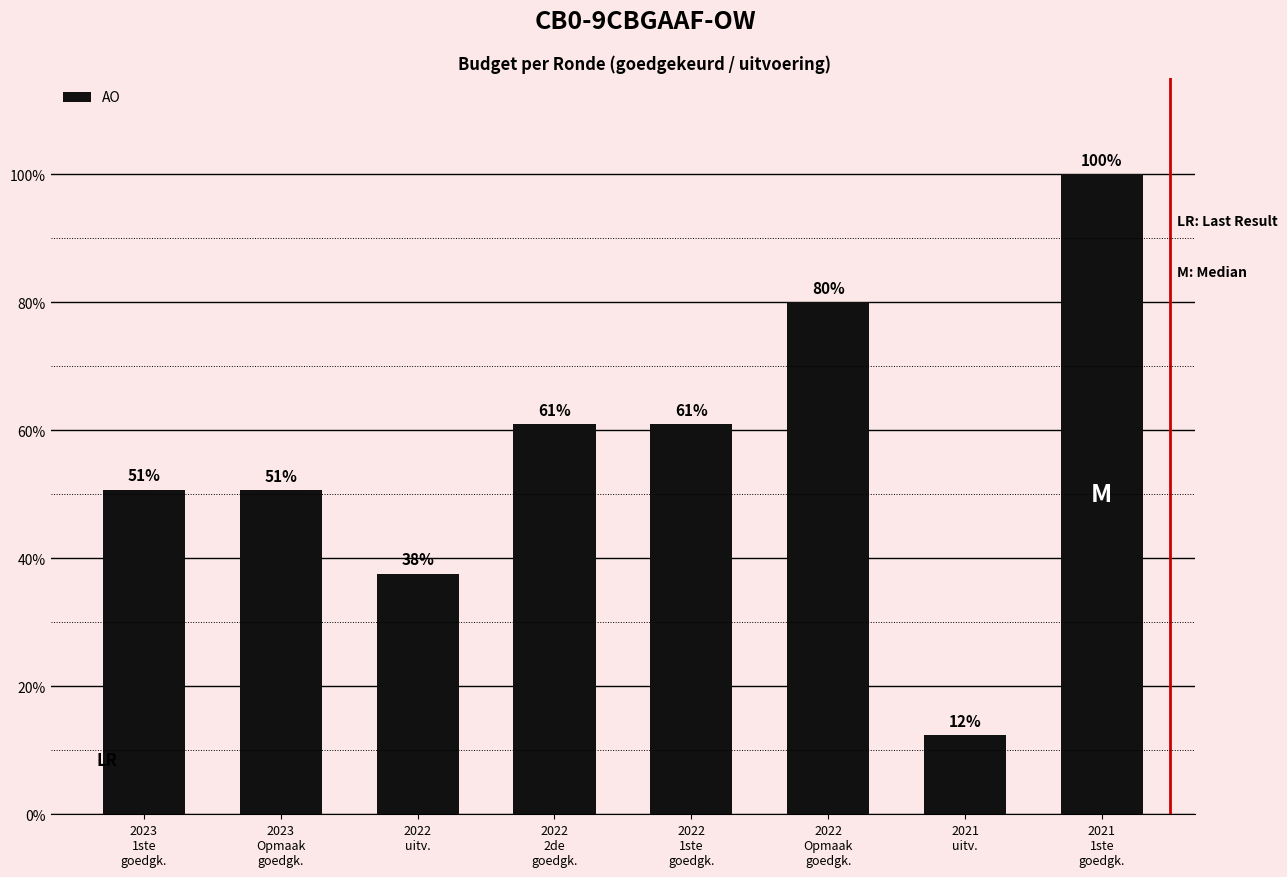

The chart shows a value of 914670 at 2022
1ste
goedgk.. True or false?

False